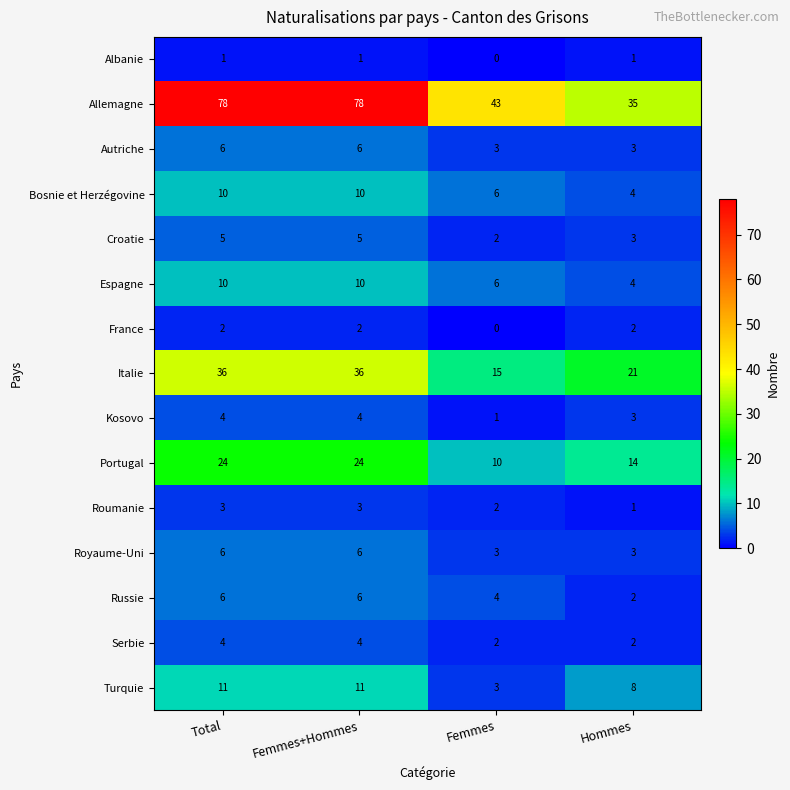

Between Femmes+Hommes and Hommes, which series saw the biggest shift?

Allemagne